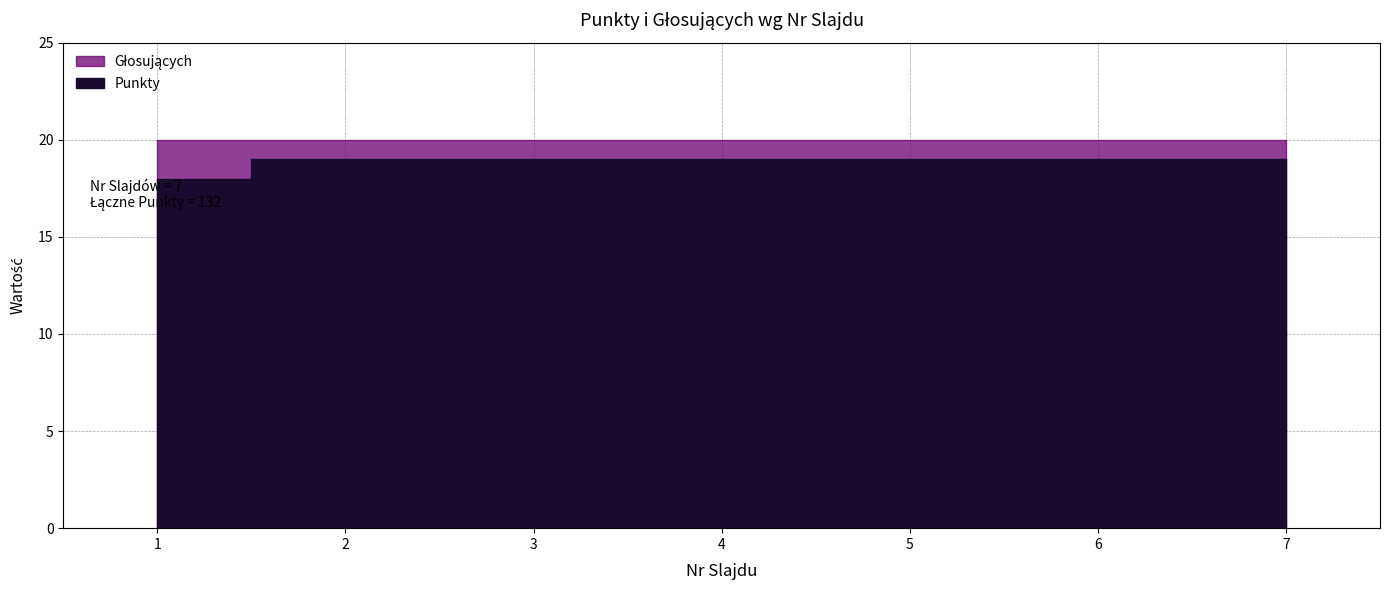

True or false: Głosujących has more than 0 interior local peaks.

False